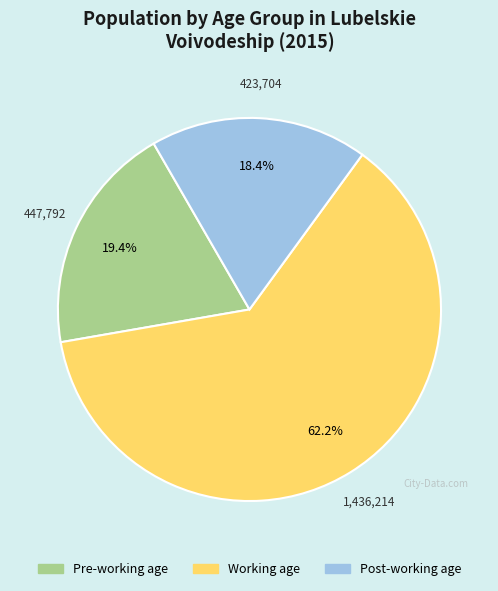

What is the total percentage of Post-working age and Pre-working age?

37.8%